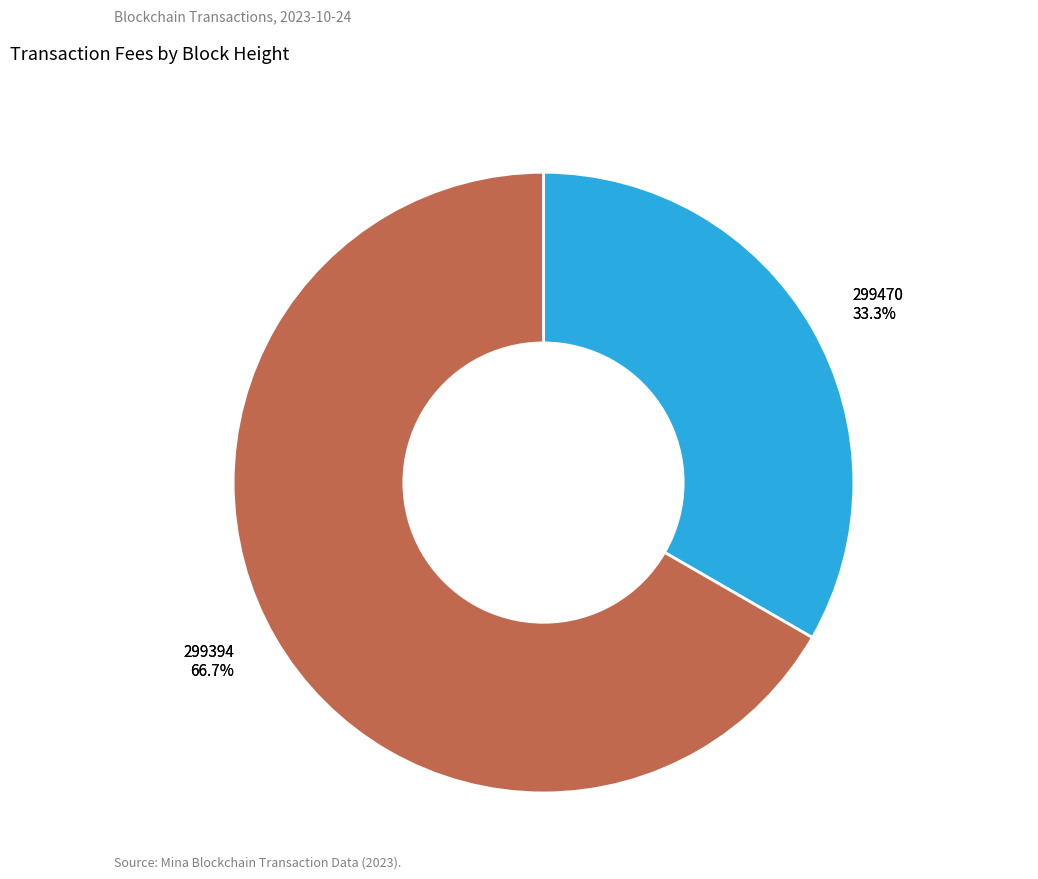

How many segments does this pie chart have?

2